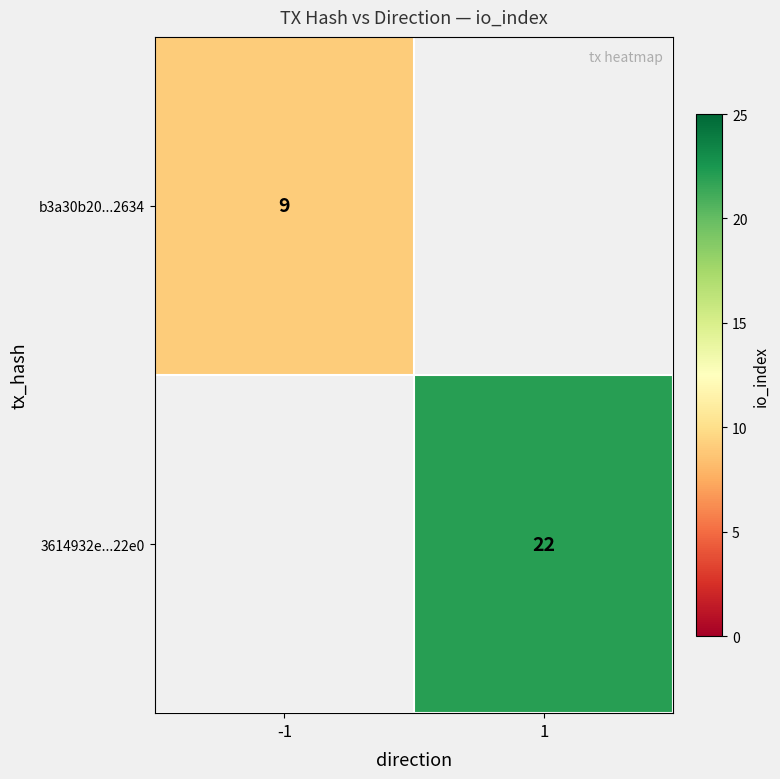

The b3a30b20...2634 series shows 9 at -1. True or false?

True